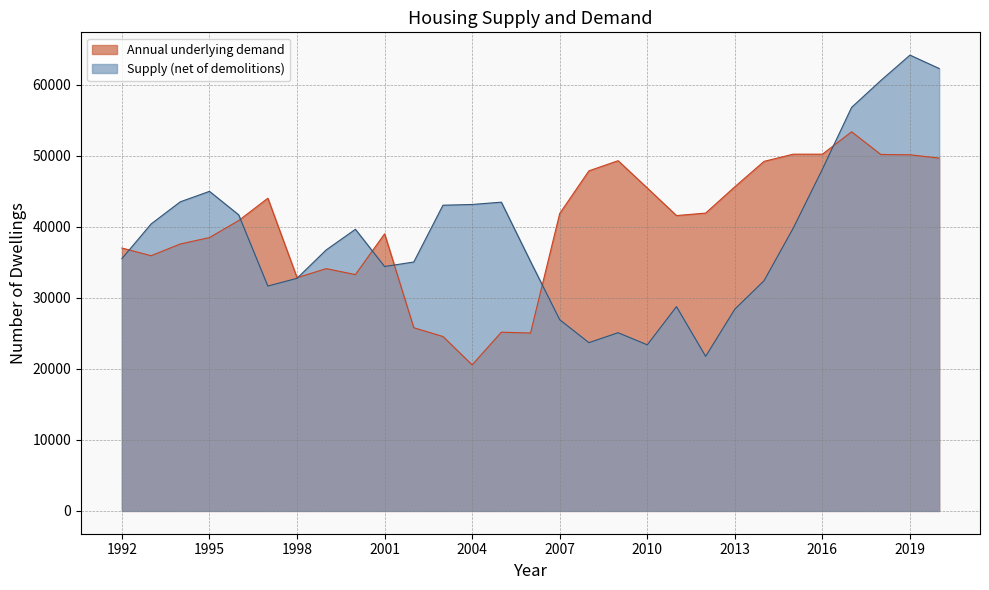

Which series has the largest range (max minus min)?

Supply (net of demolitions)